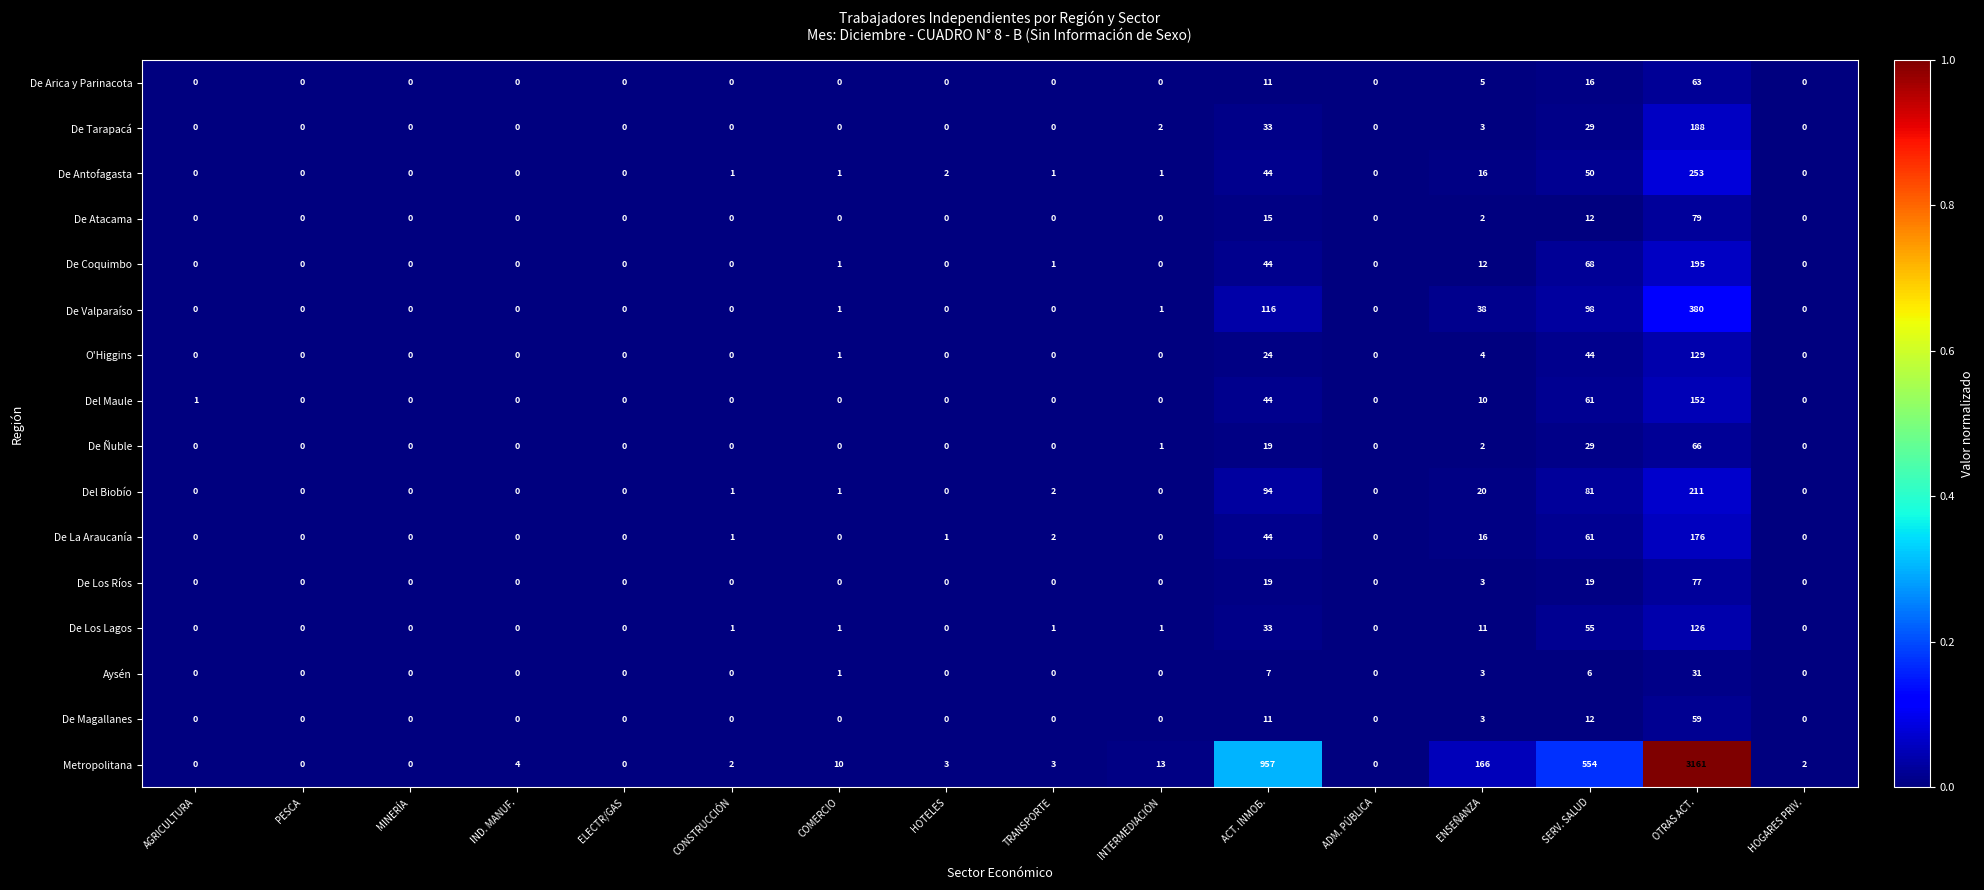

Where is Aysén nearest to the value 15?

ACT. INMOБ.